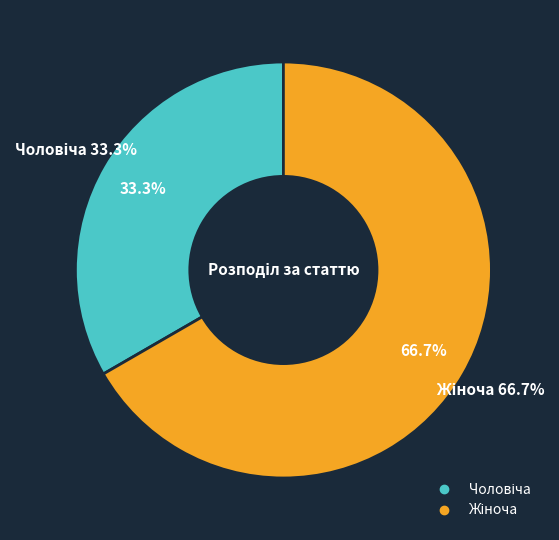

How many segments does this pie chart have?

2